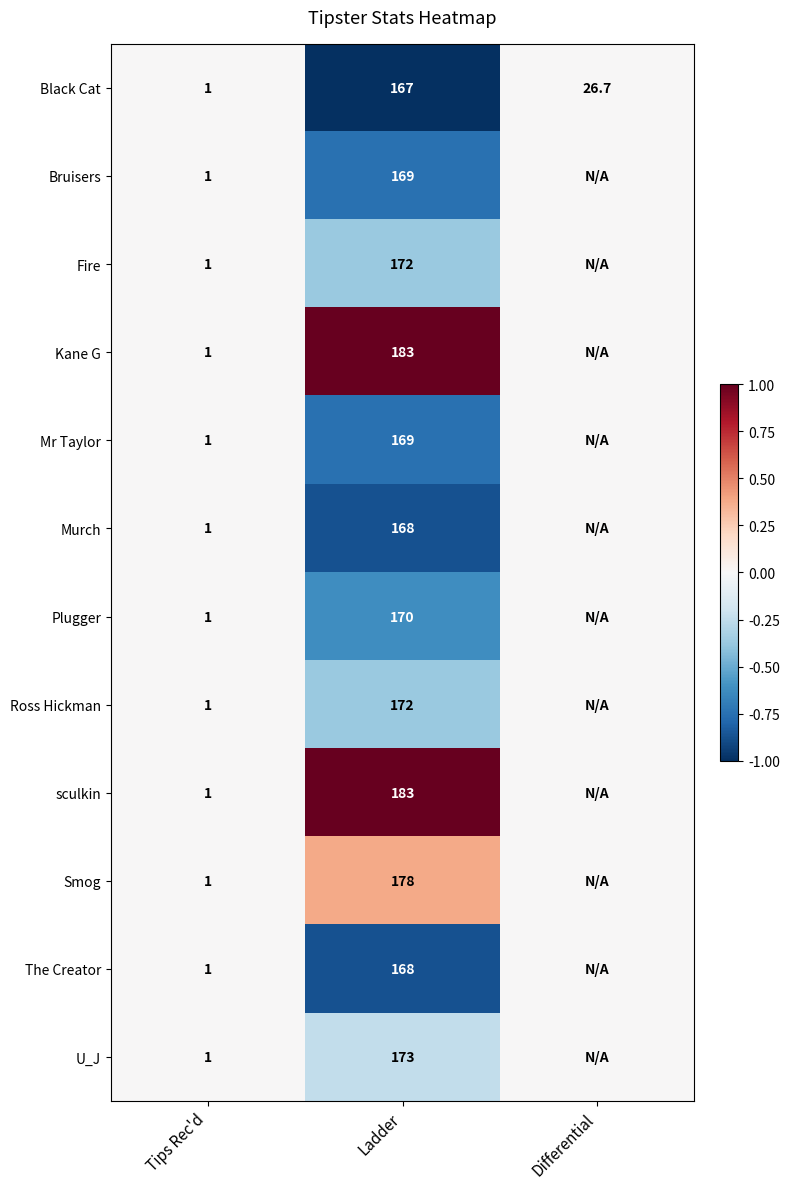

The value of Black Cat at Ladder is 167.0. True or false?

True